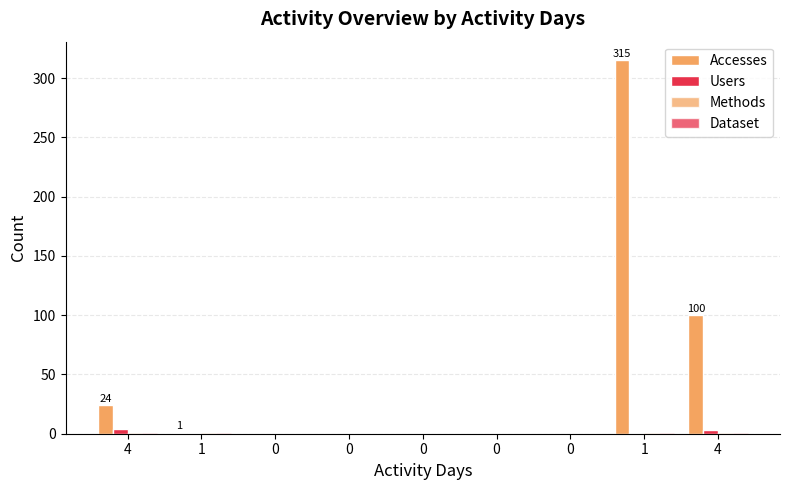

Does the chart contain stacked bars?

No